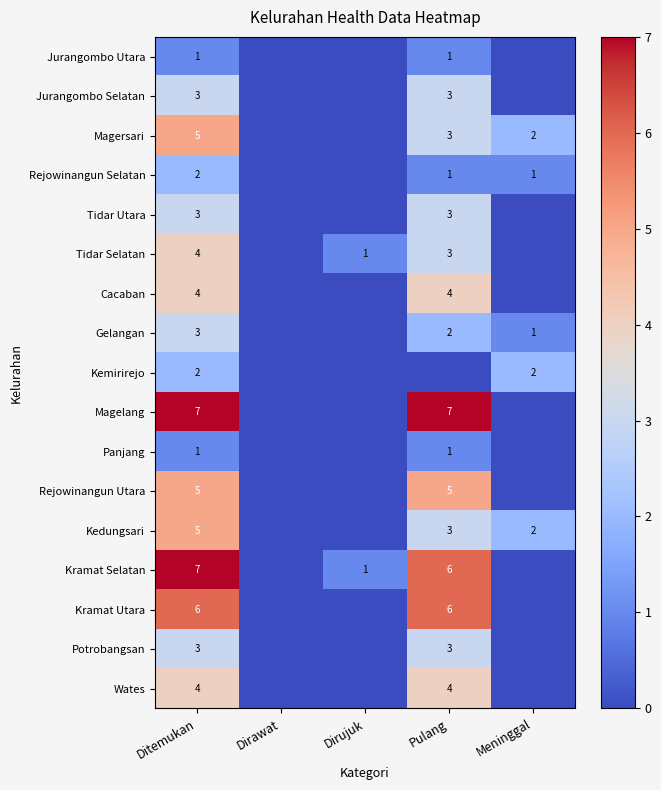

What is the sum of the Kedungsari values at Meninggal and Ditemukan?

7